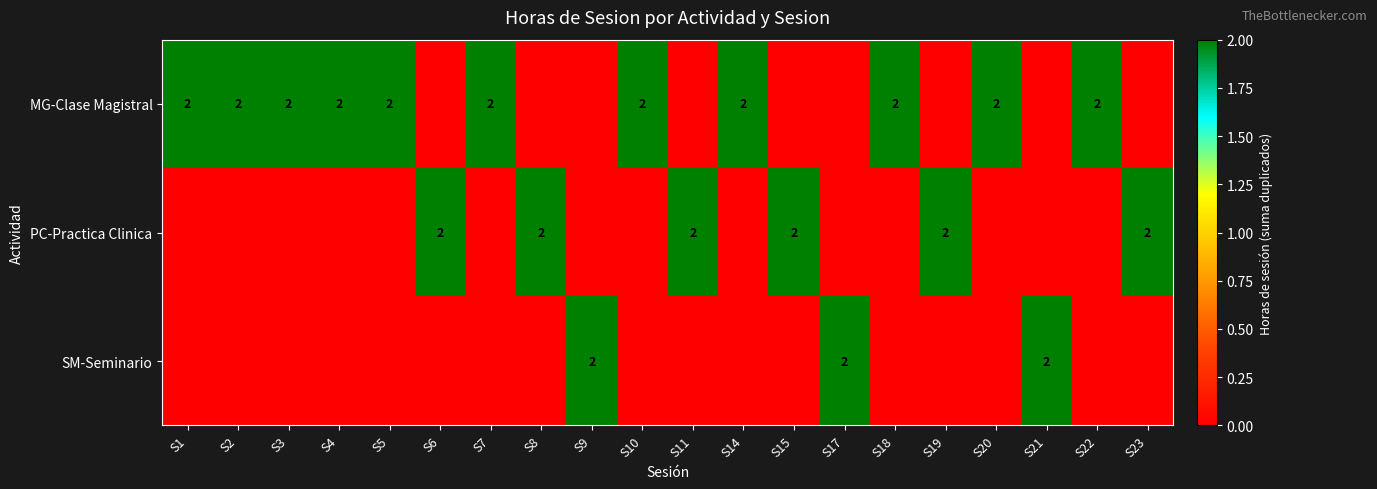

The value of MG-Clase Magistral at S20 is 2. True or false?

True